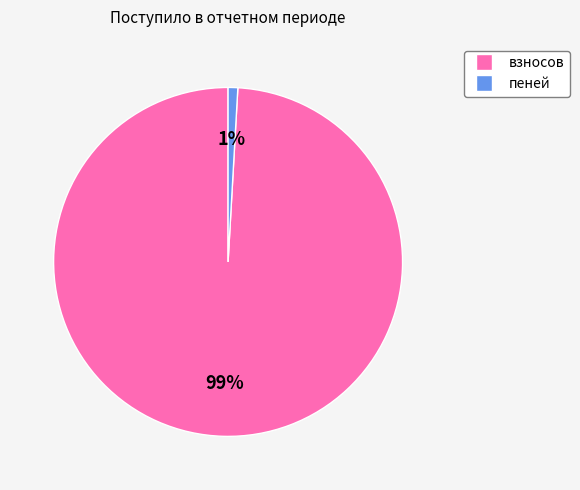

What percentage is the пеней slice, to the nearest percent?

1%